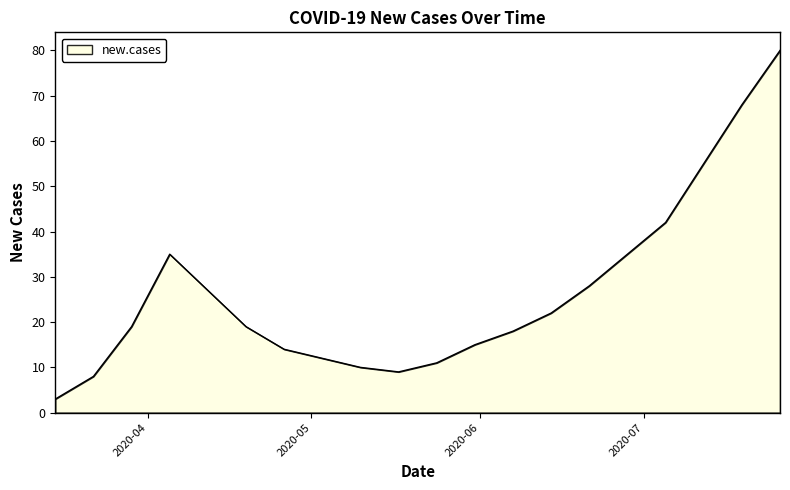

What is the smallest value displayed?

3